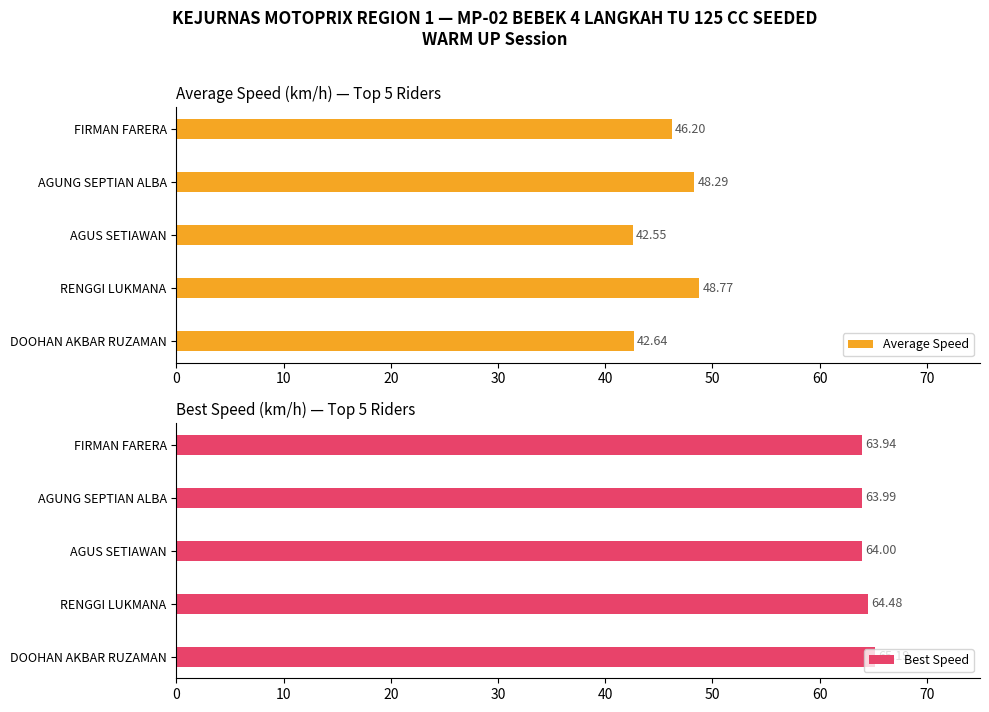

At which label does Average Speed reach its minimum?

AGUS SETIAWAN